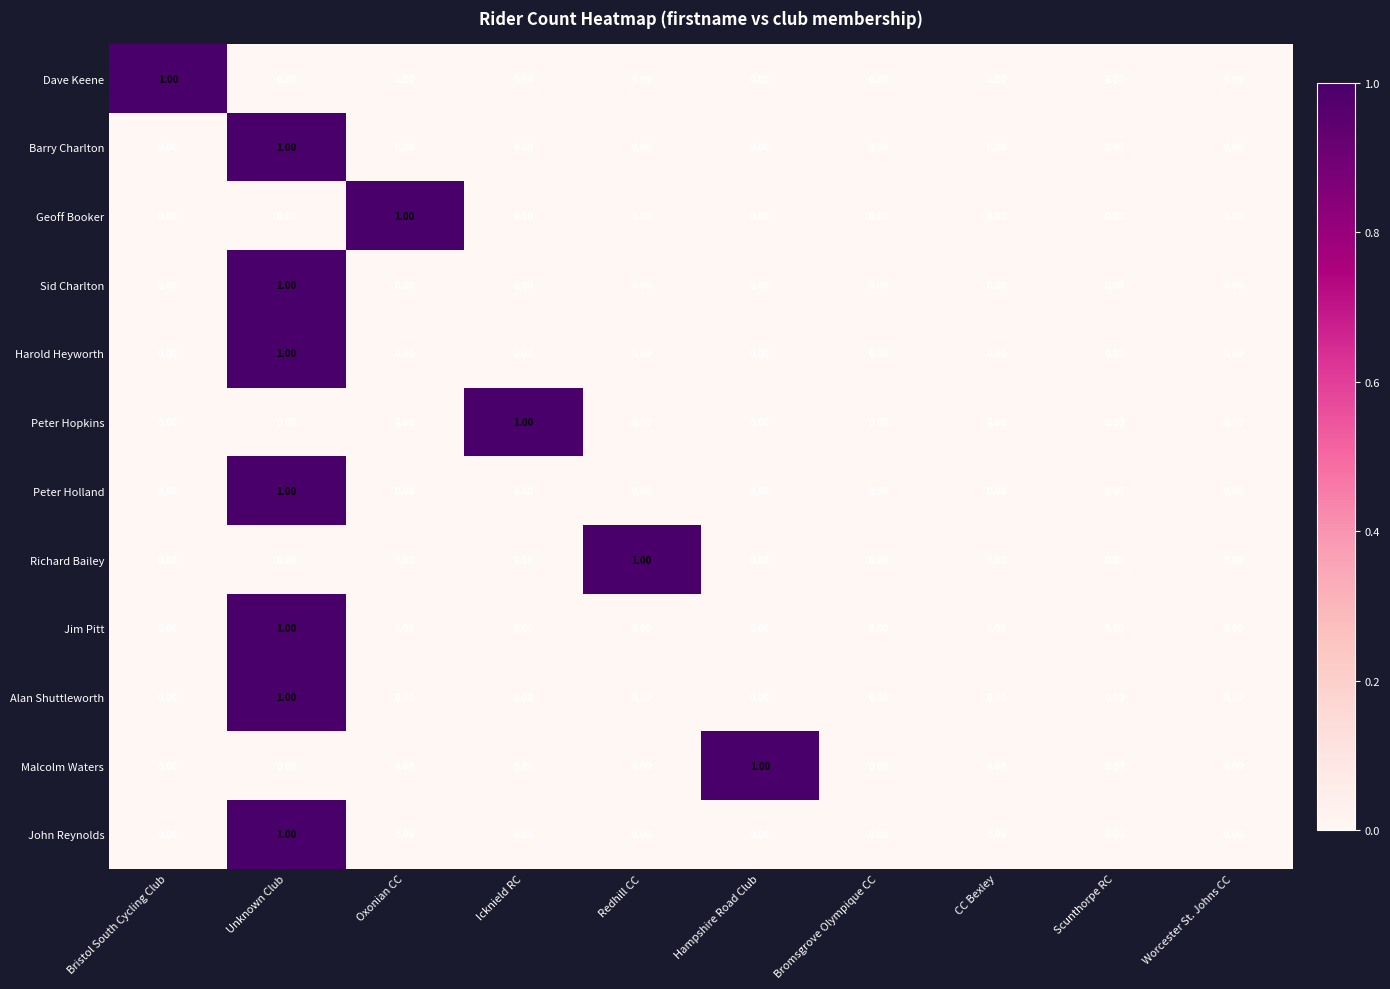

At which category is the sum across all series the highest?

Unknown Club